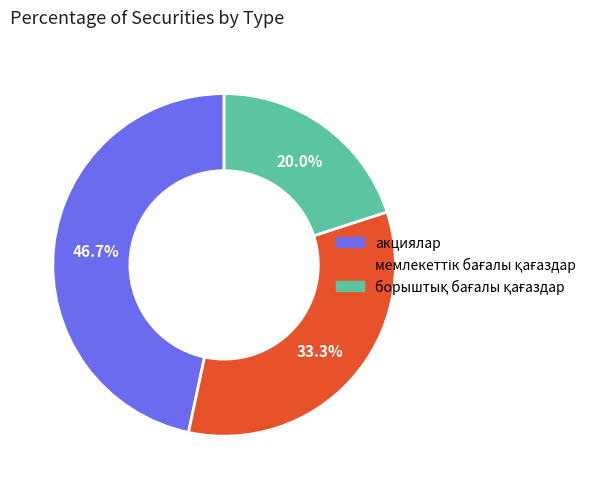

What is the largest slice in the pie chart?

акциялар